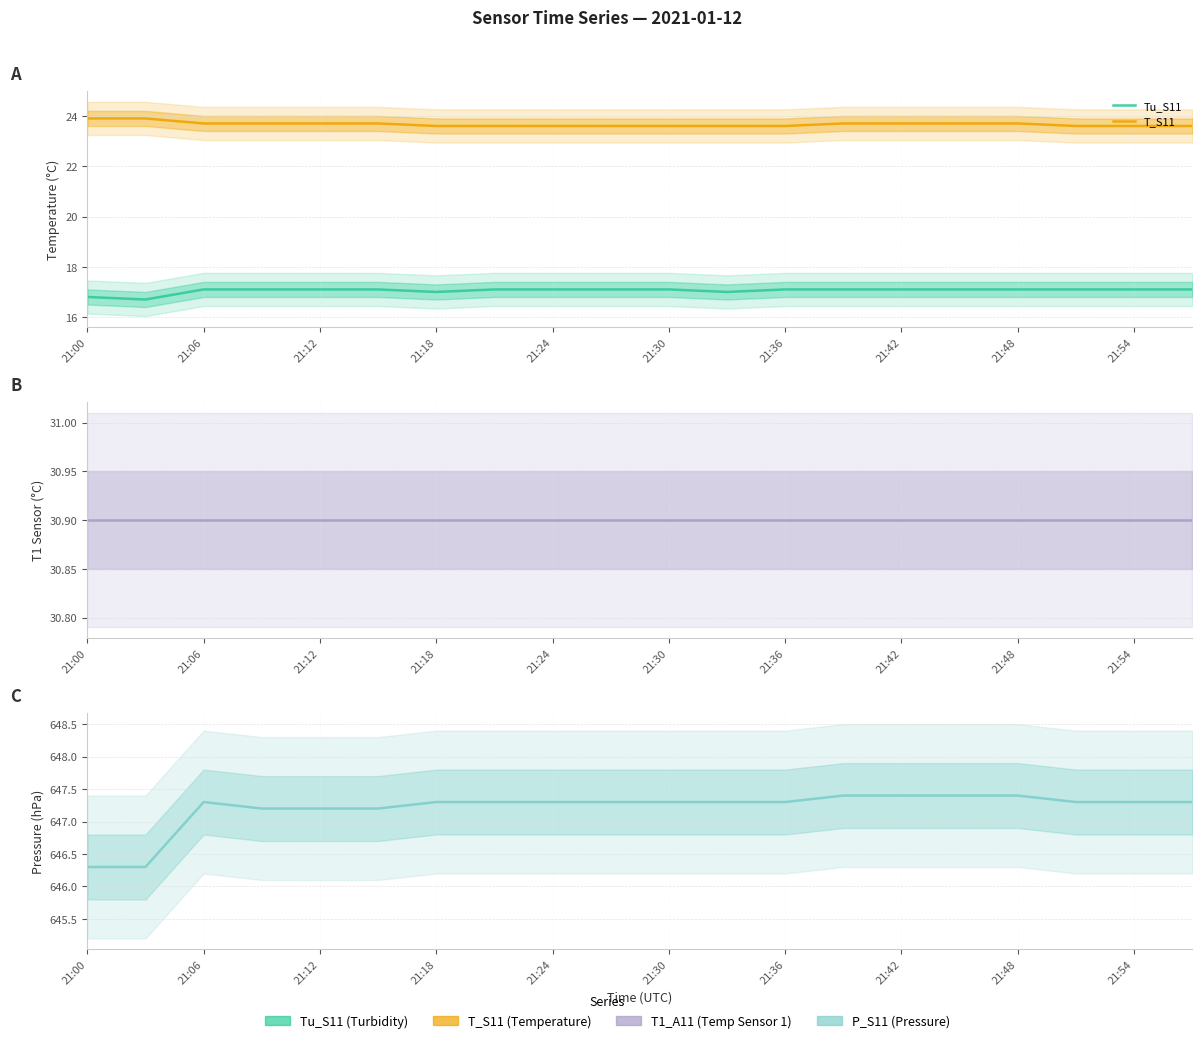

At which label is T1_A11 closest to 30?

21:00